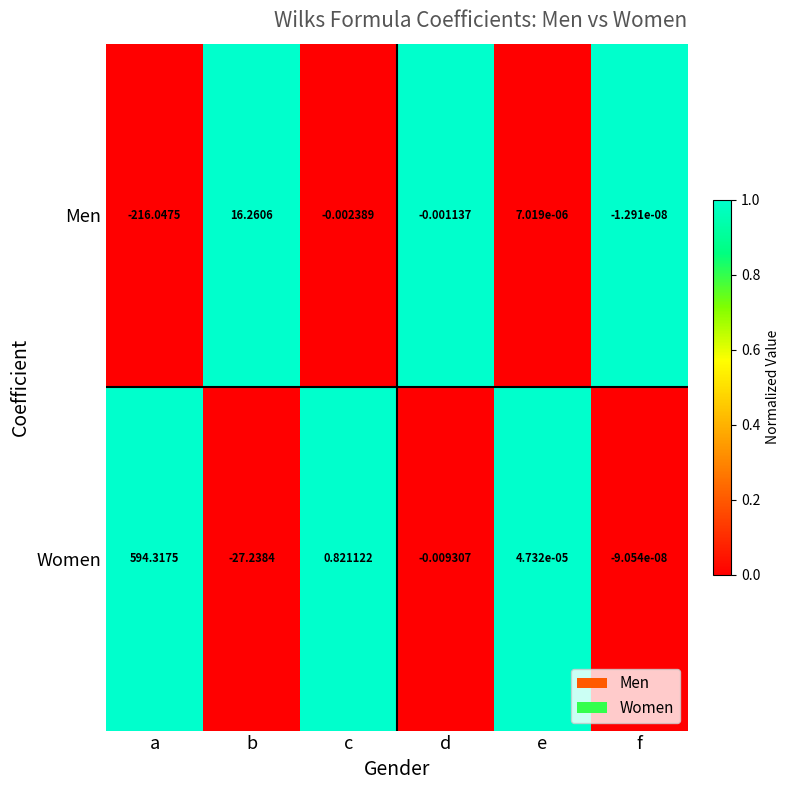

At which label is Men closest to -99?

c